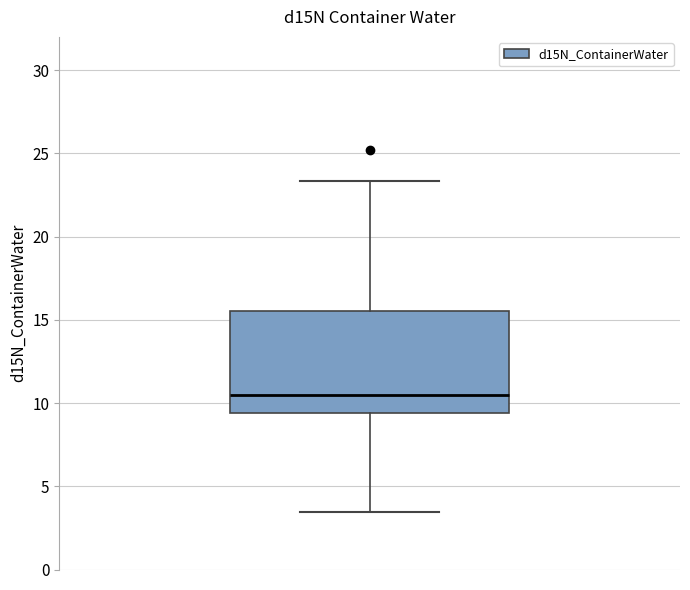

Where is the lower edge of the box on the y-axis? The values are not printed on the chart, so give them approximately, as read against the axis.

9.5